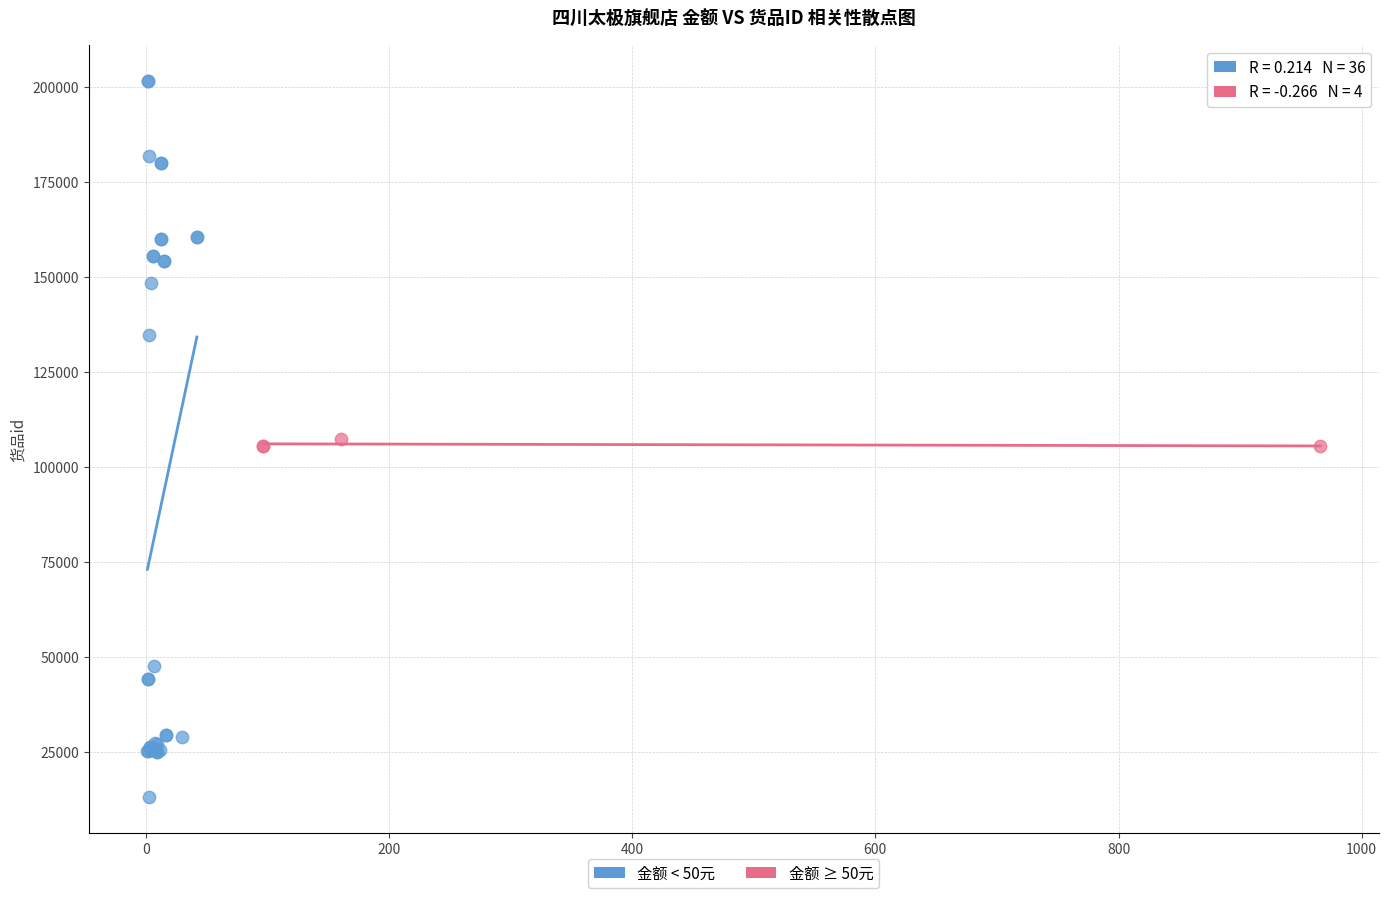

Which series reaches the minimum Y coordinate?

金额 < 50元